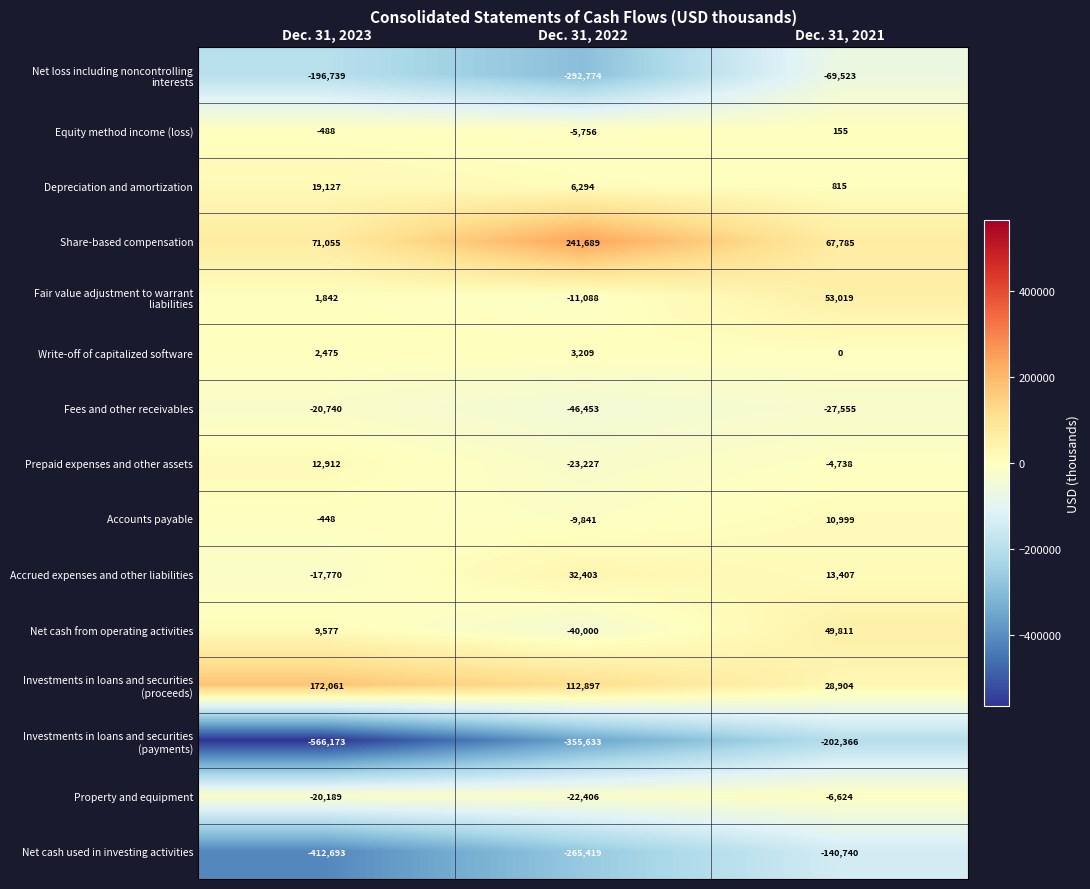

Which series has the largest total across all categories?

Share-based compensation